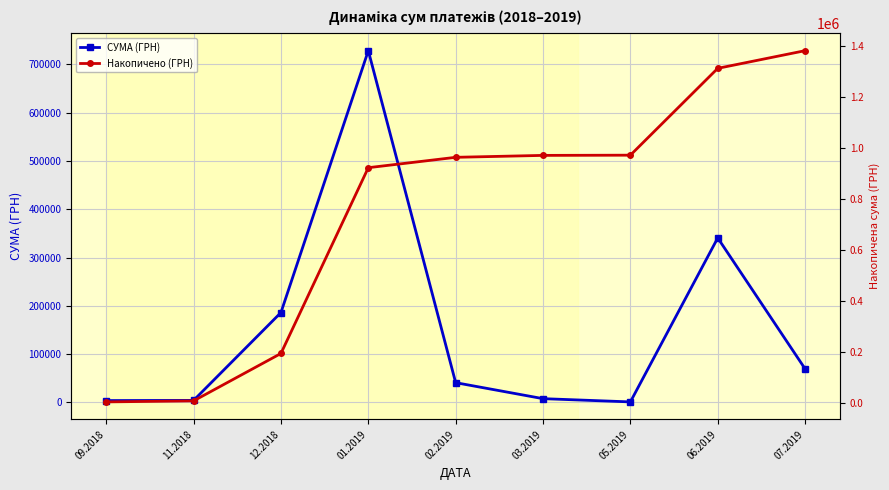

What is the difference between the Накопичено (ГРН) values at 06.2019 and 05.2019?

340568.6